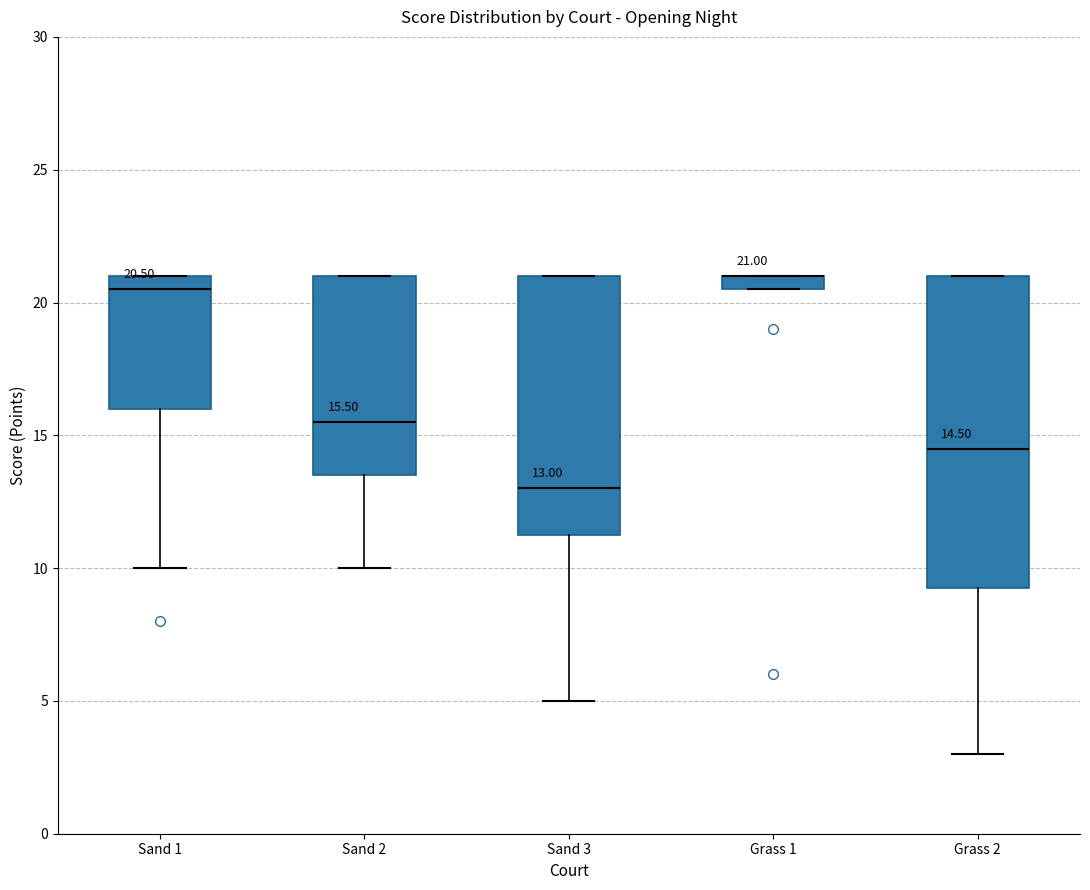

Which box is the tallest, from its lower edge to its upper edge?

Grass 2